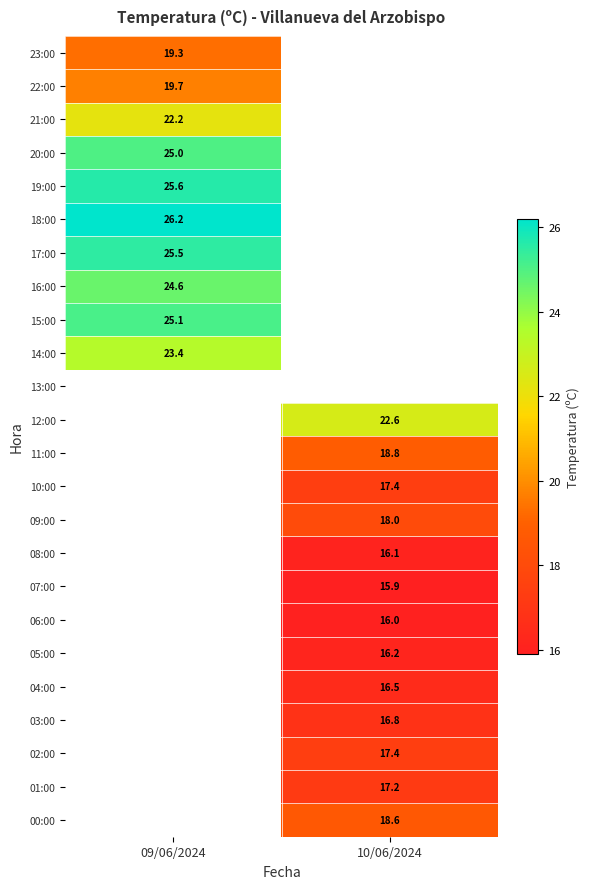

True or false: 16:00 has a value of 24.6 at 09/06/2024.

True